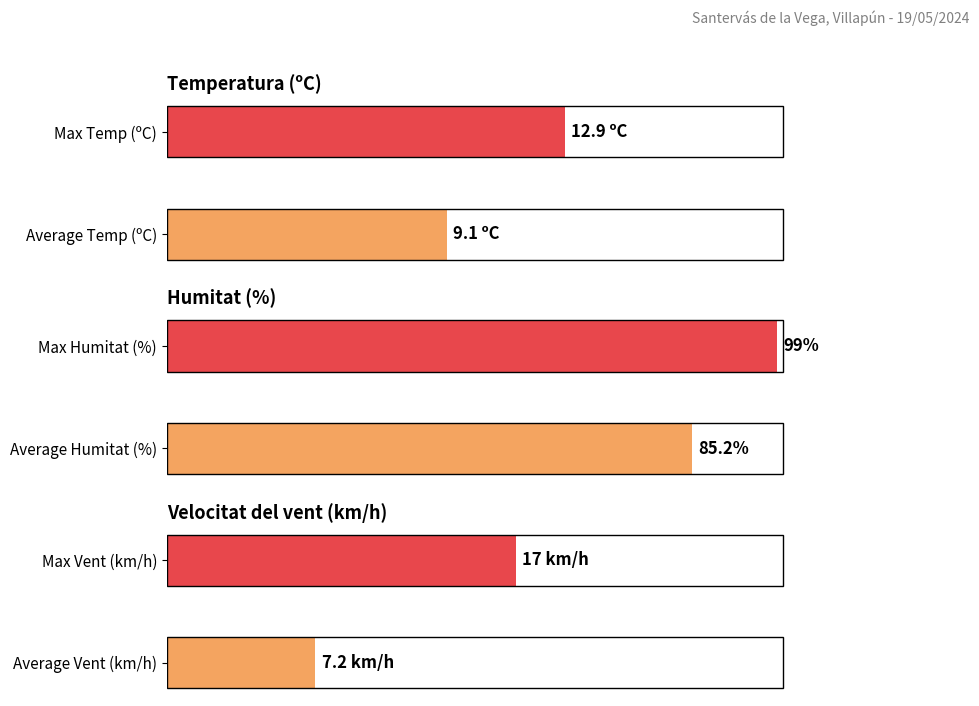

Are the bars grouped side by side (vs. stacked)?

Yes